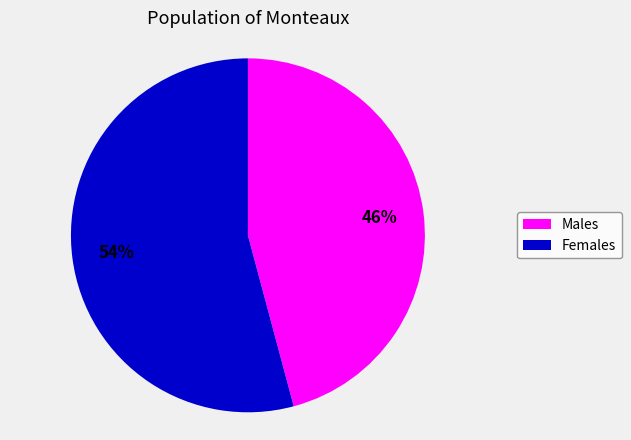

Is there a majority slice in this chart?

Yes